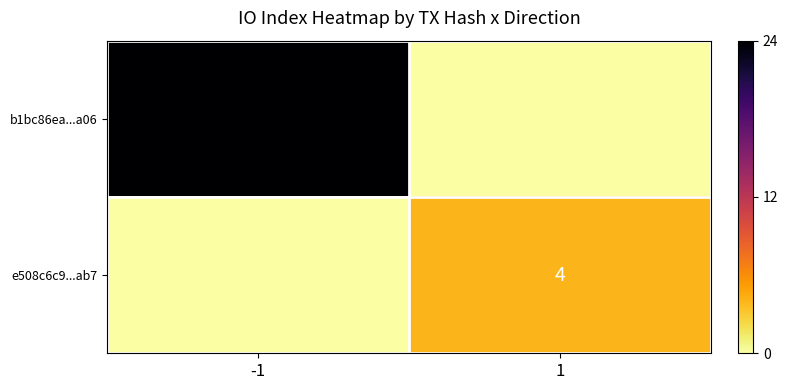

The value of b1bc86ea...a06 at -1 is 24. True or false?

True